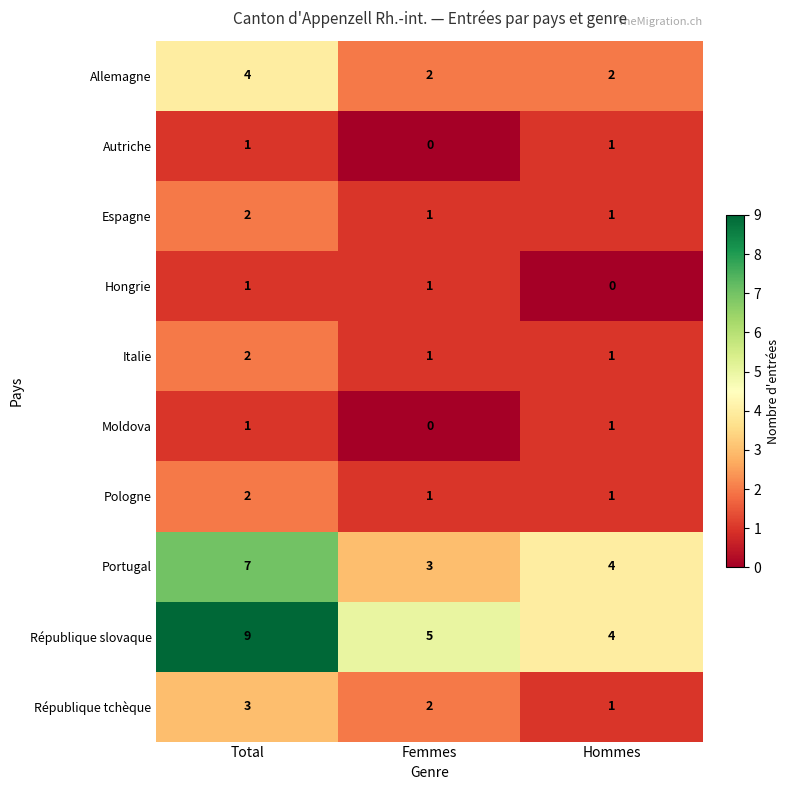

Count the Pologne values in the range 1 to 2.

3